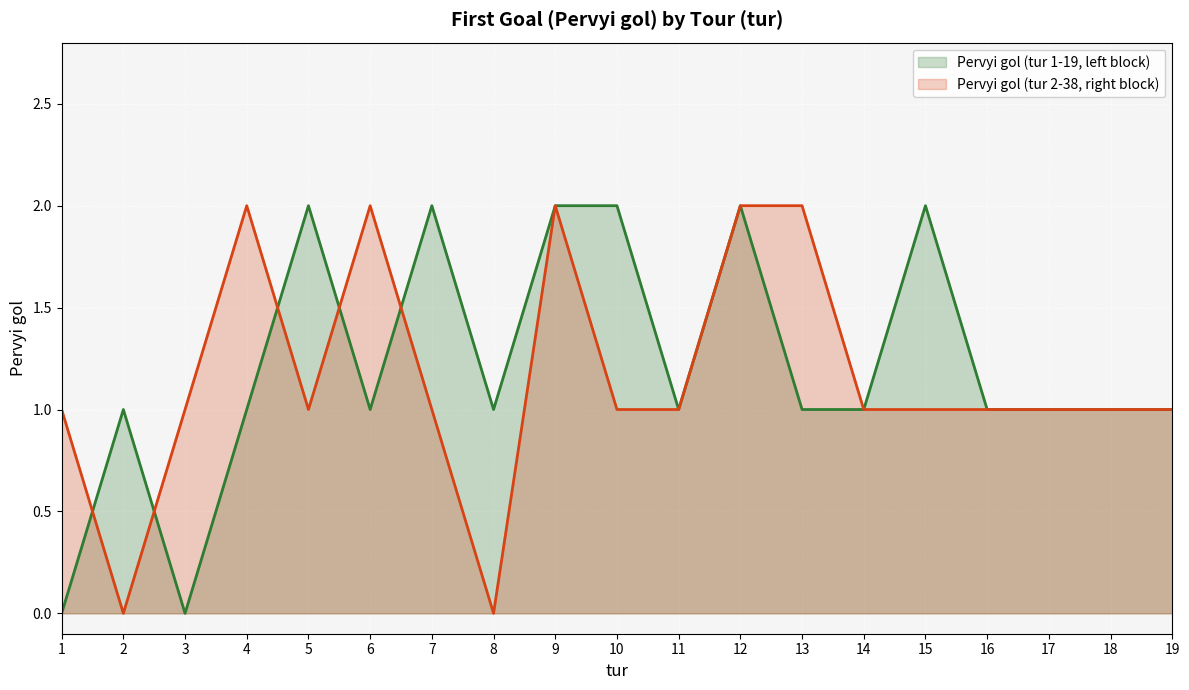

What value does the Pervyi gol (tur 1-19, left block) series have at 17?

1